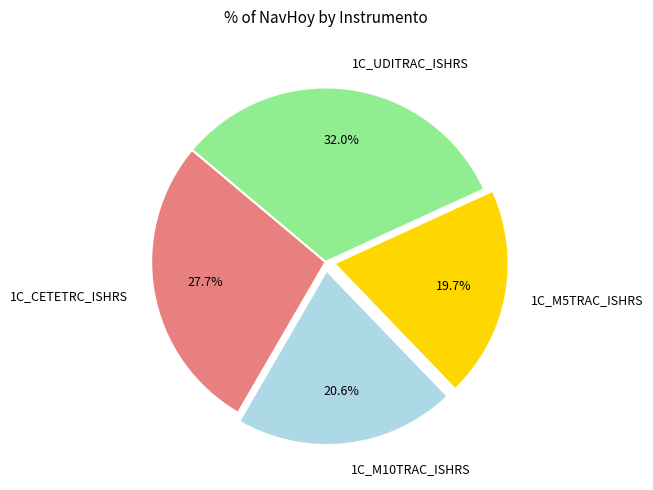

Is 1C_M5TRAC_ISHRS the majority of the pie?

No